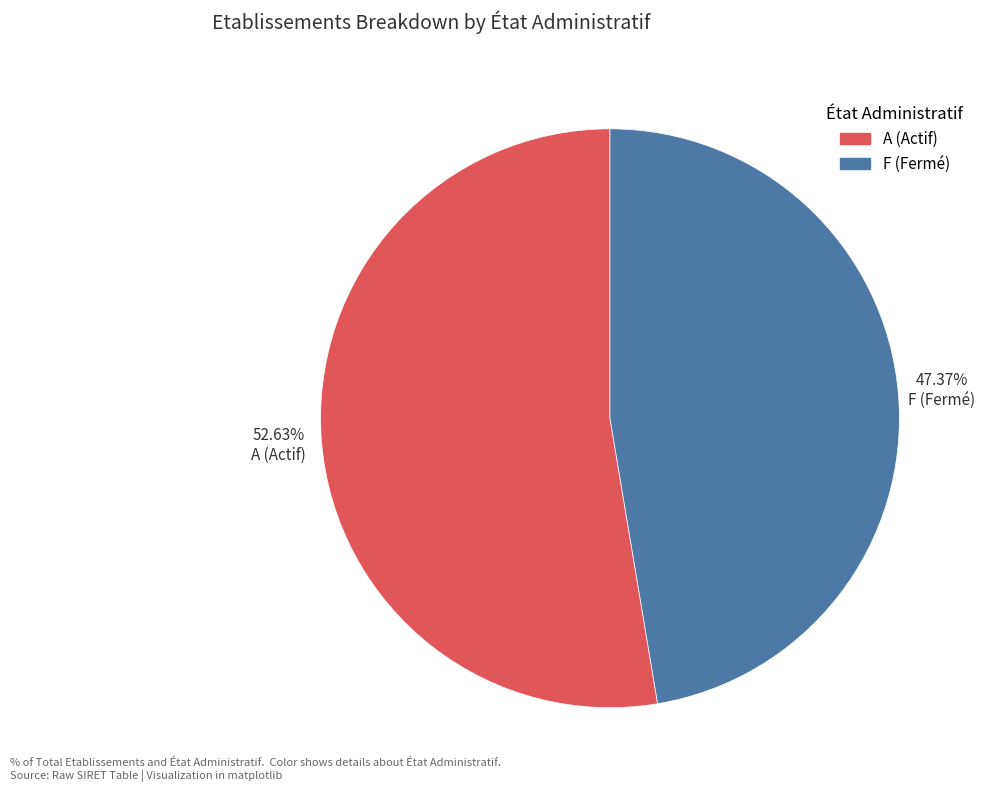

Is there any slice that represents more than half of the pie?

Yes